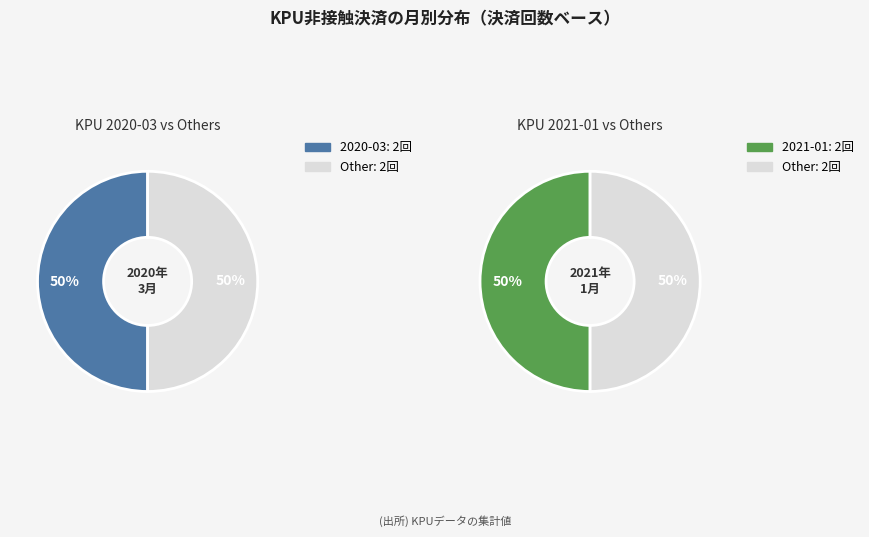

Does any single category account for the majority?

No